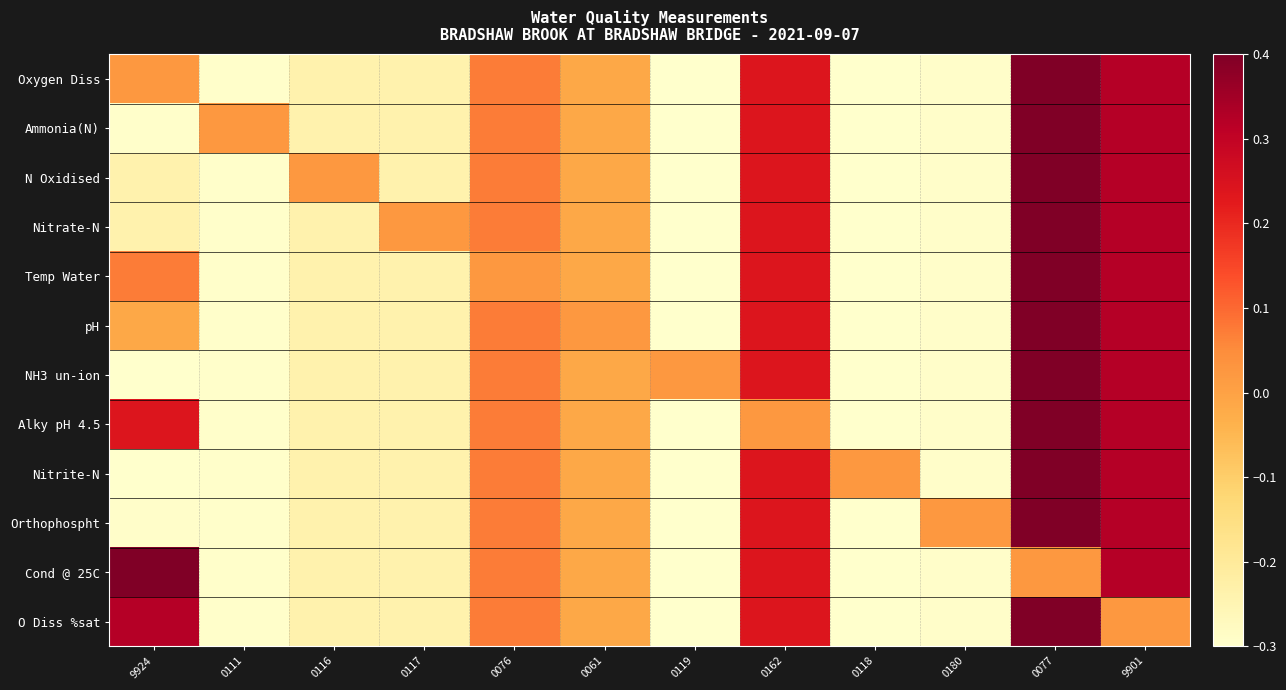

Which has a higher value, 0061 or 9901?

9901